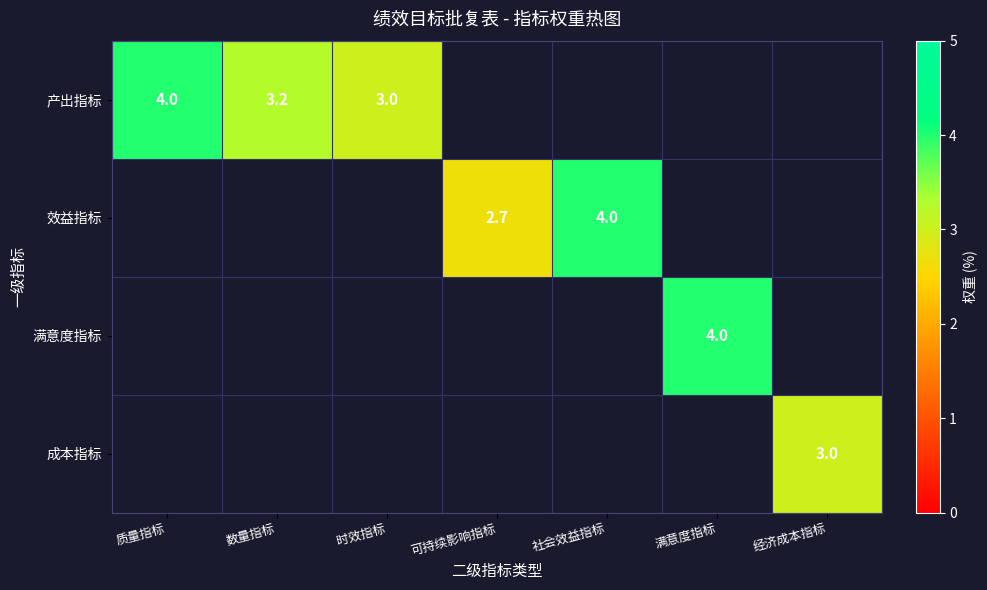

The value of 产出指标 at 质量指标 is 4.0. True or false?

True